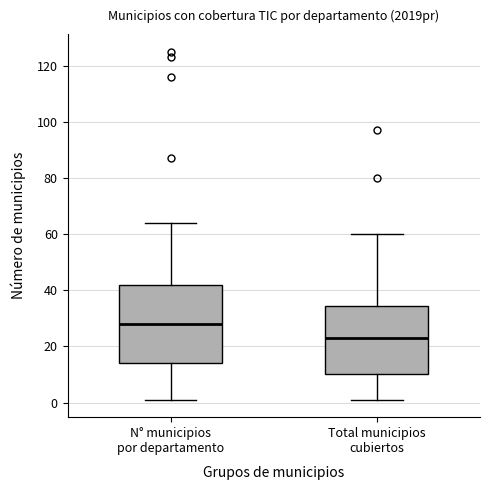

Where is the upper edge of the box for Total municipios cubiertos on the y-axis? The values are not printed on the chart, so give them approximately, as read against the axis.

34